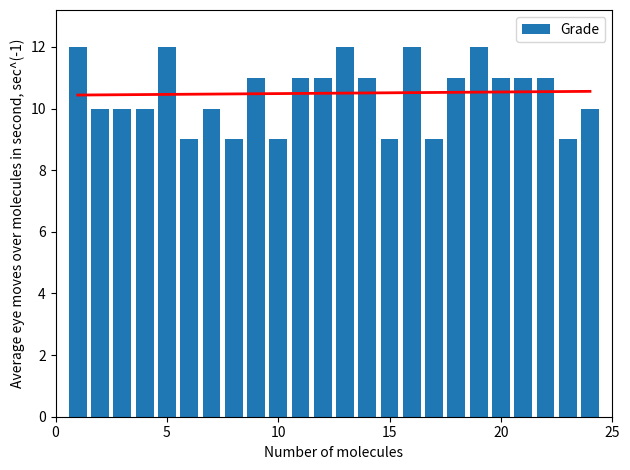

What is the difference between the maximum and minimum values in the Grade series?

3